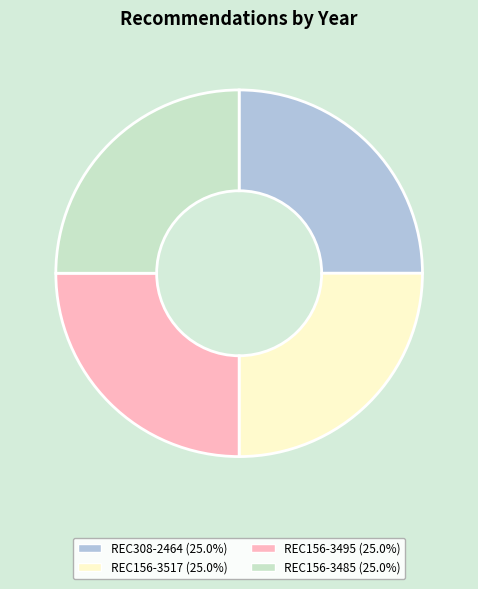

True or false: REC308-2464 accounts for 19% of the total.

False